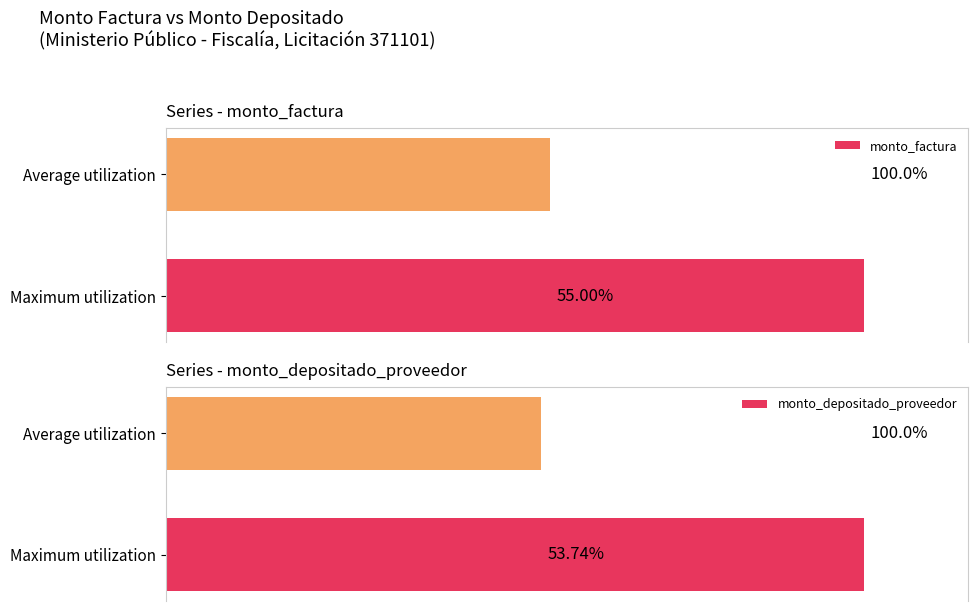

Rank the series by their maximum value, from highest to lowest.

monto_factura, monto_depositado_proveedor